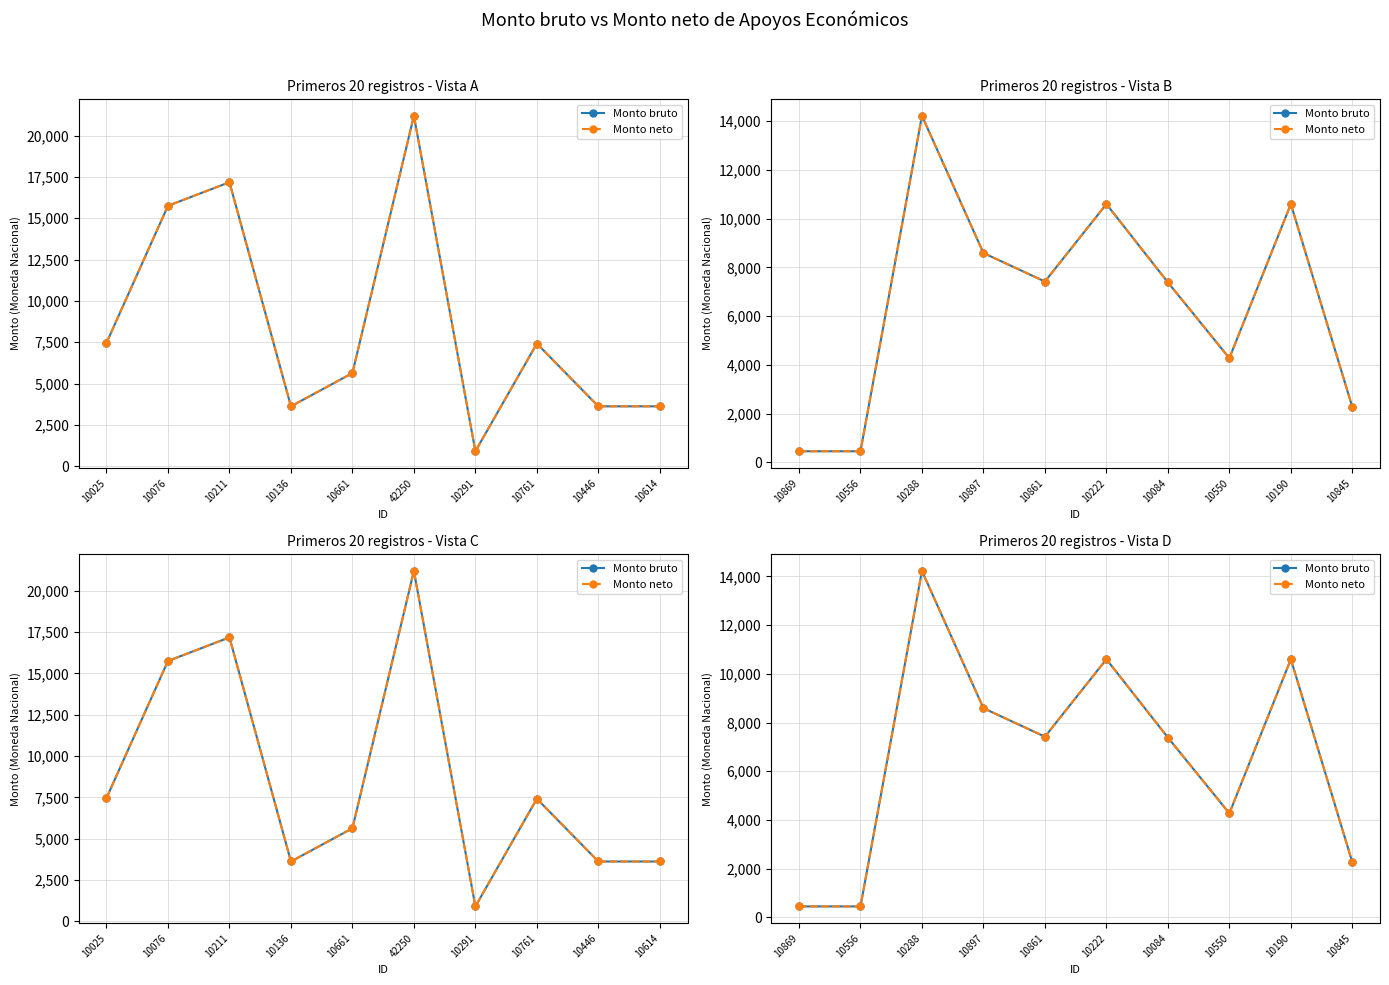

Rank the series by their maximum value, from lowest to highest.

Monto bruto, Monto neto